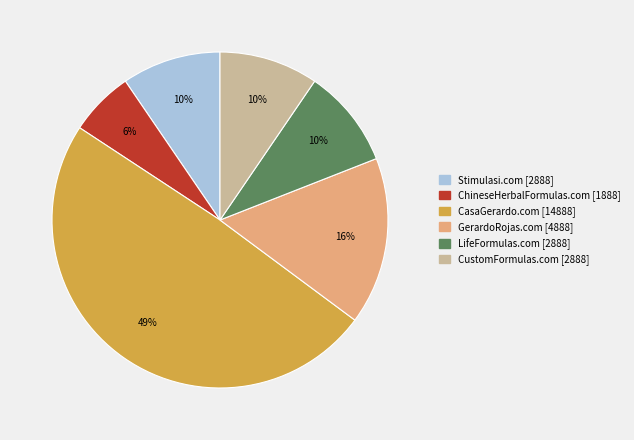

What percentage is the ChineseHerbalFormulas.com slice, to the nearest percent?

6%